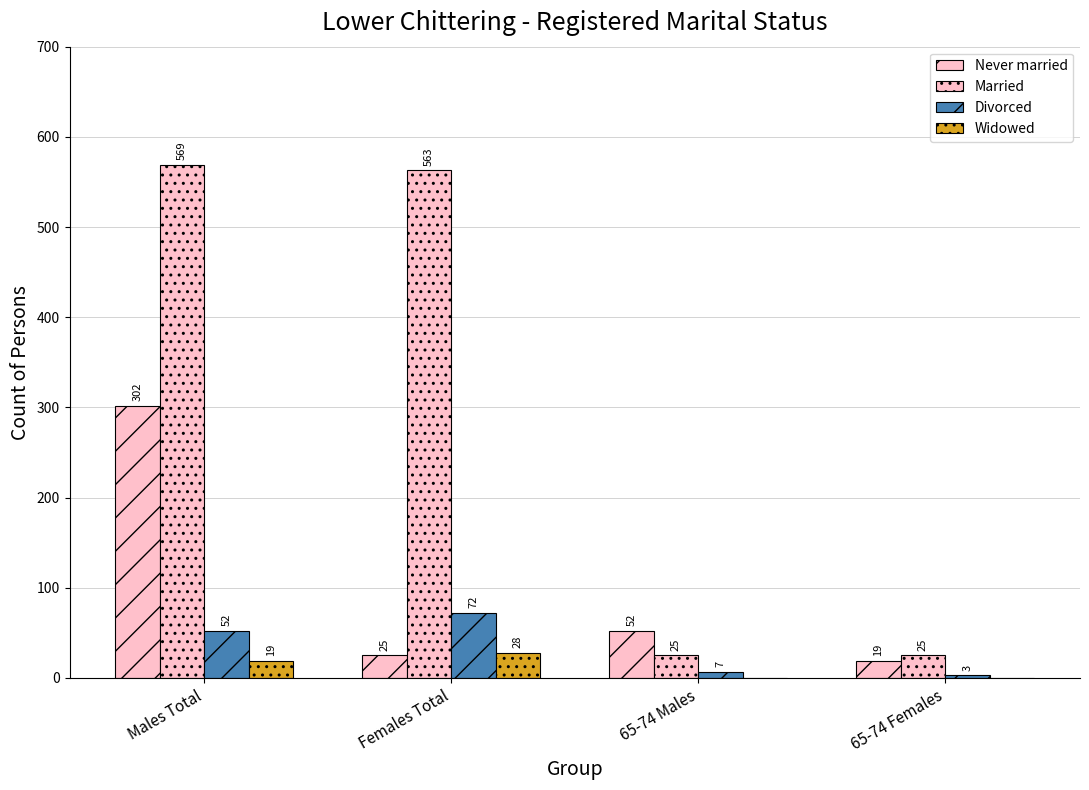

How many distinct data groups are displayed?

4